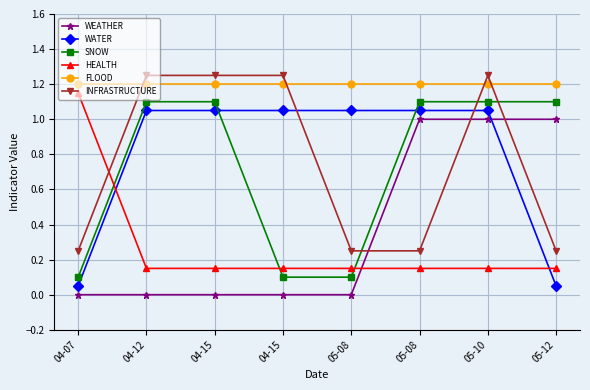

What are all the series names shown in the legend?

WEATHER, WATER, SNOW, HEALTH, FLOOD, INFRASTRUCTURE